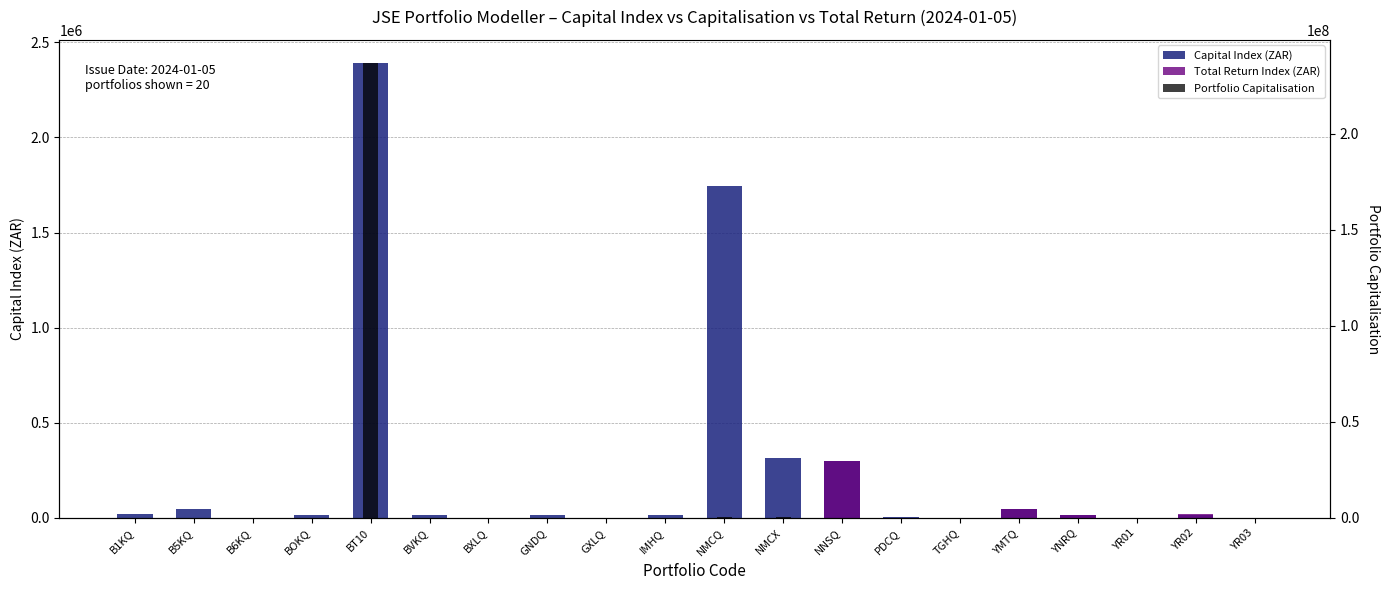

Is the value of Portfolio Capitalisation at YR03 greater than the value of Capital Index (ZAR) at YNRQ?

No